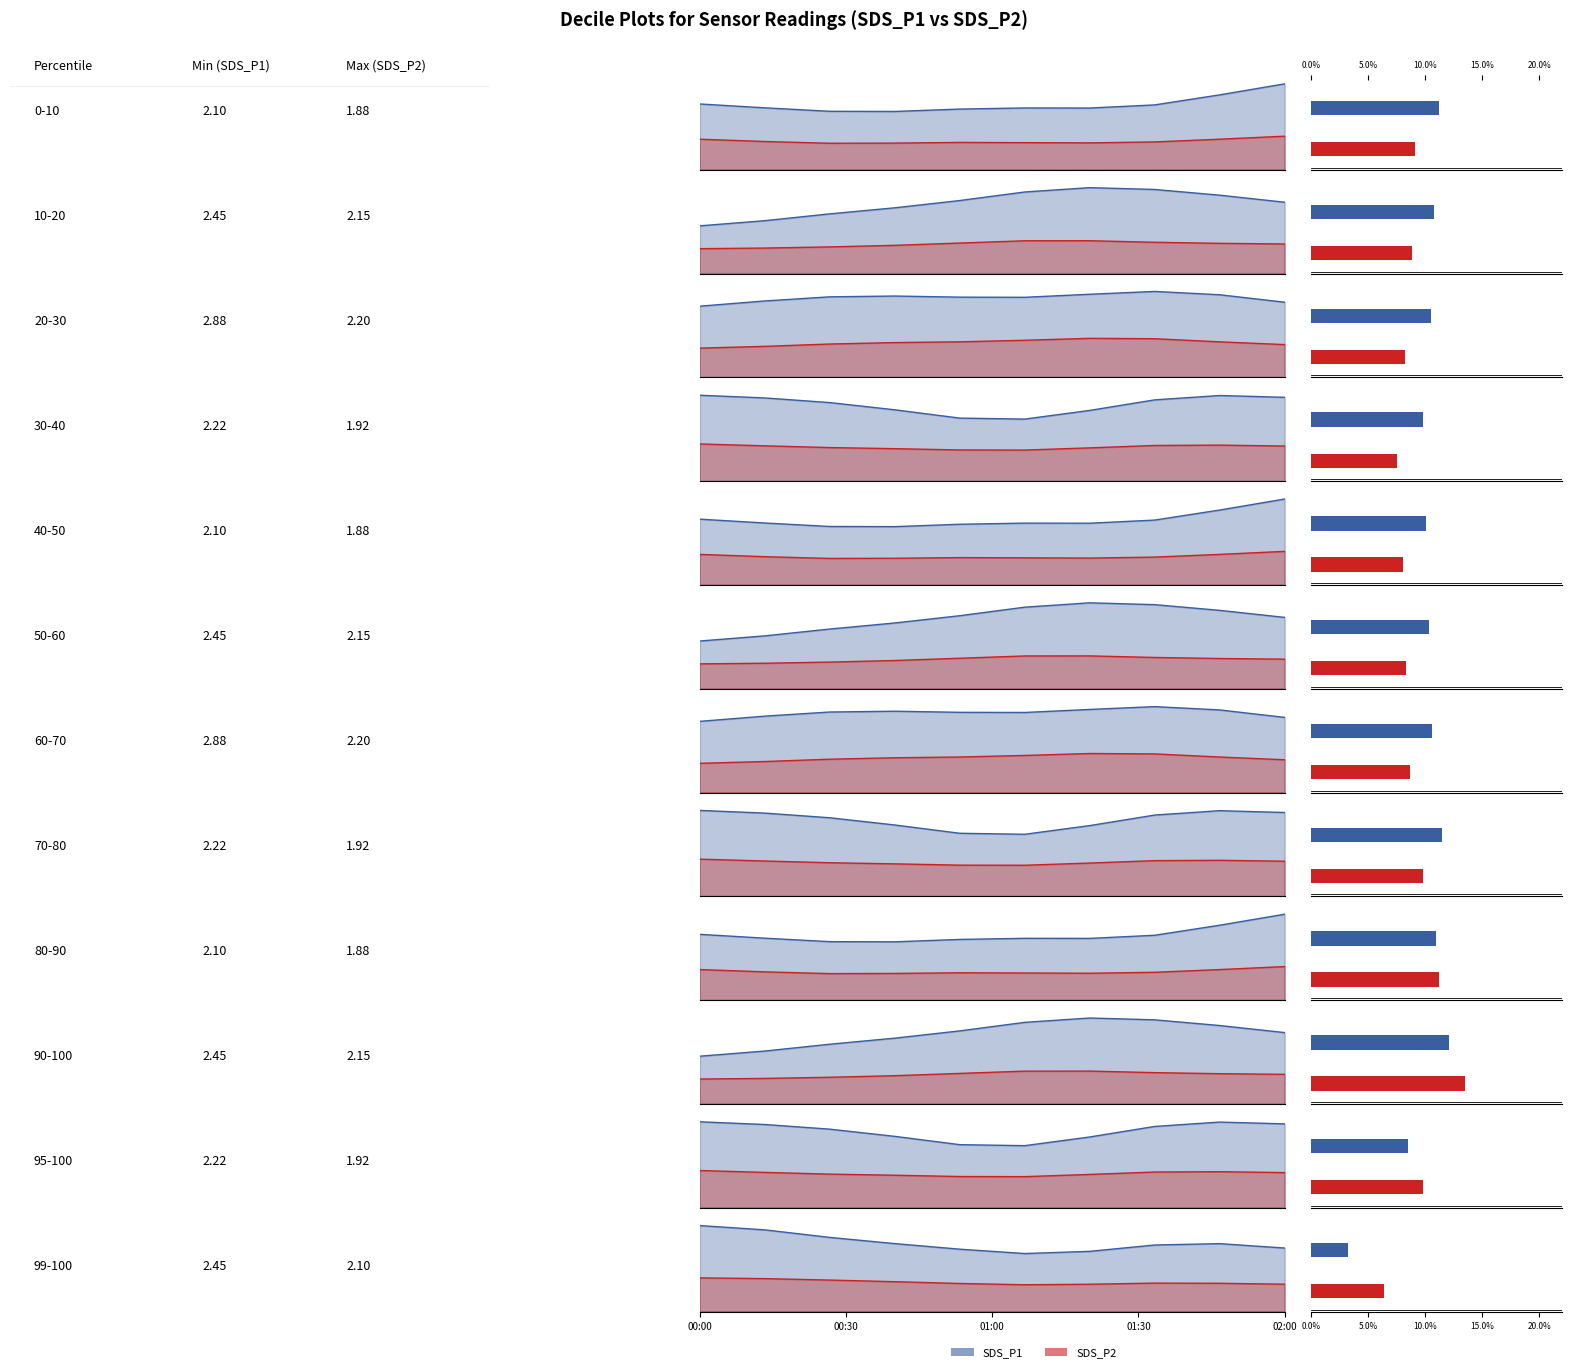

What is the sum of all SDS_P2 values?

17.6